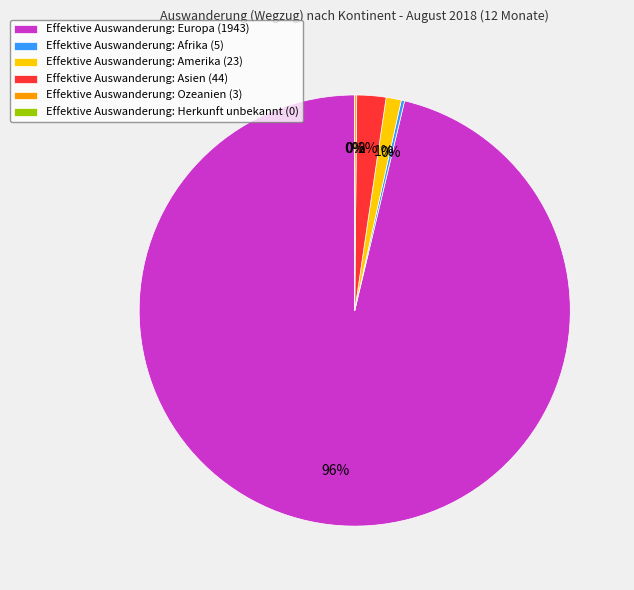

What is the change in value from Europa to Ozeanien?

-1940